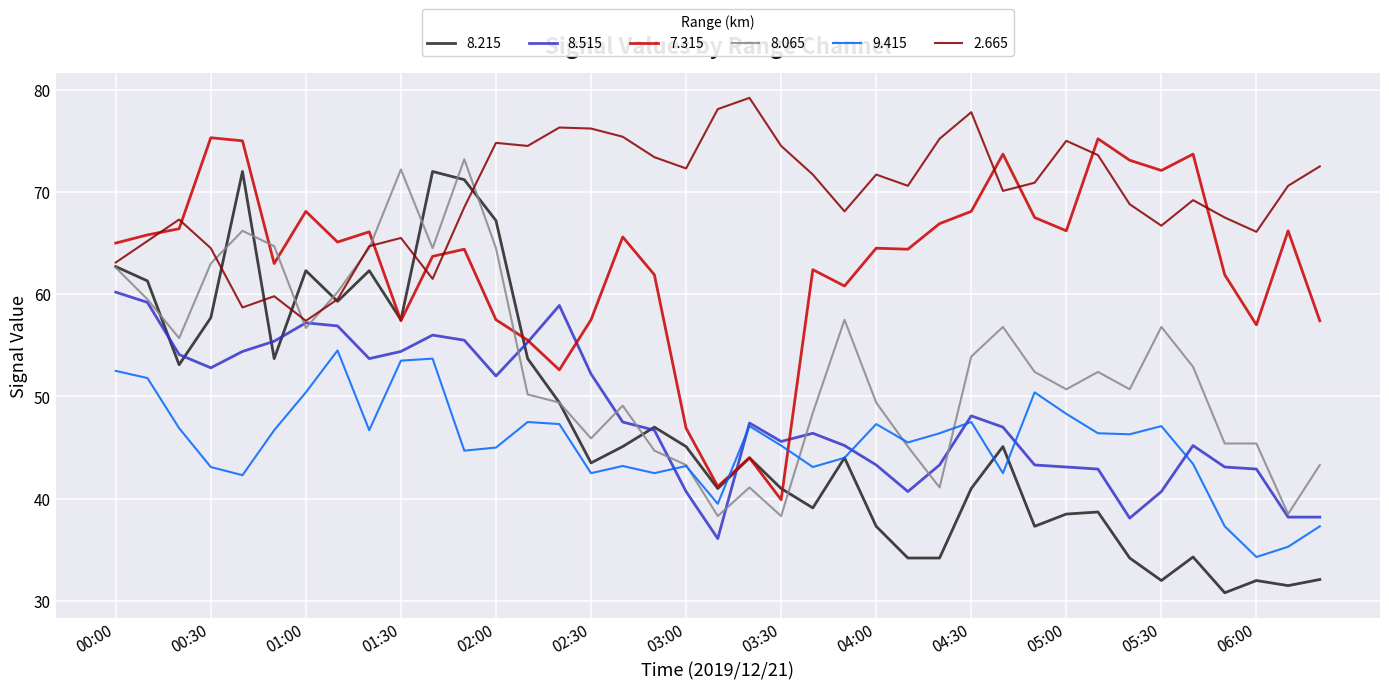

What is the maximum value for 8.065?

73.2